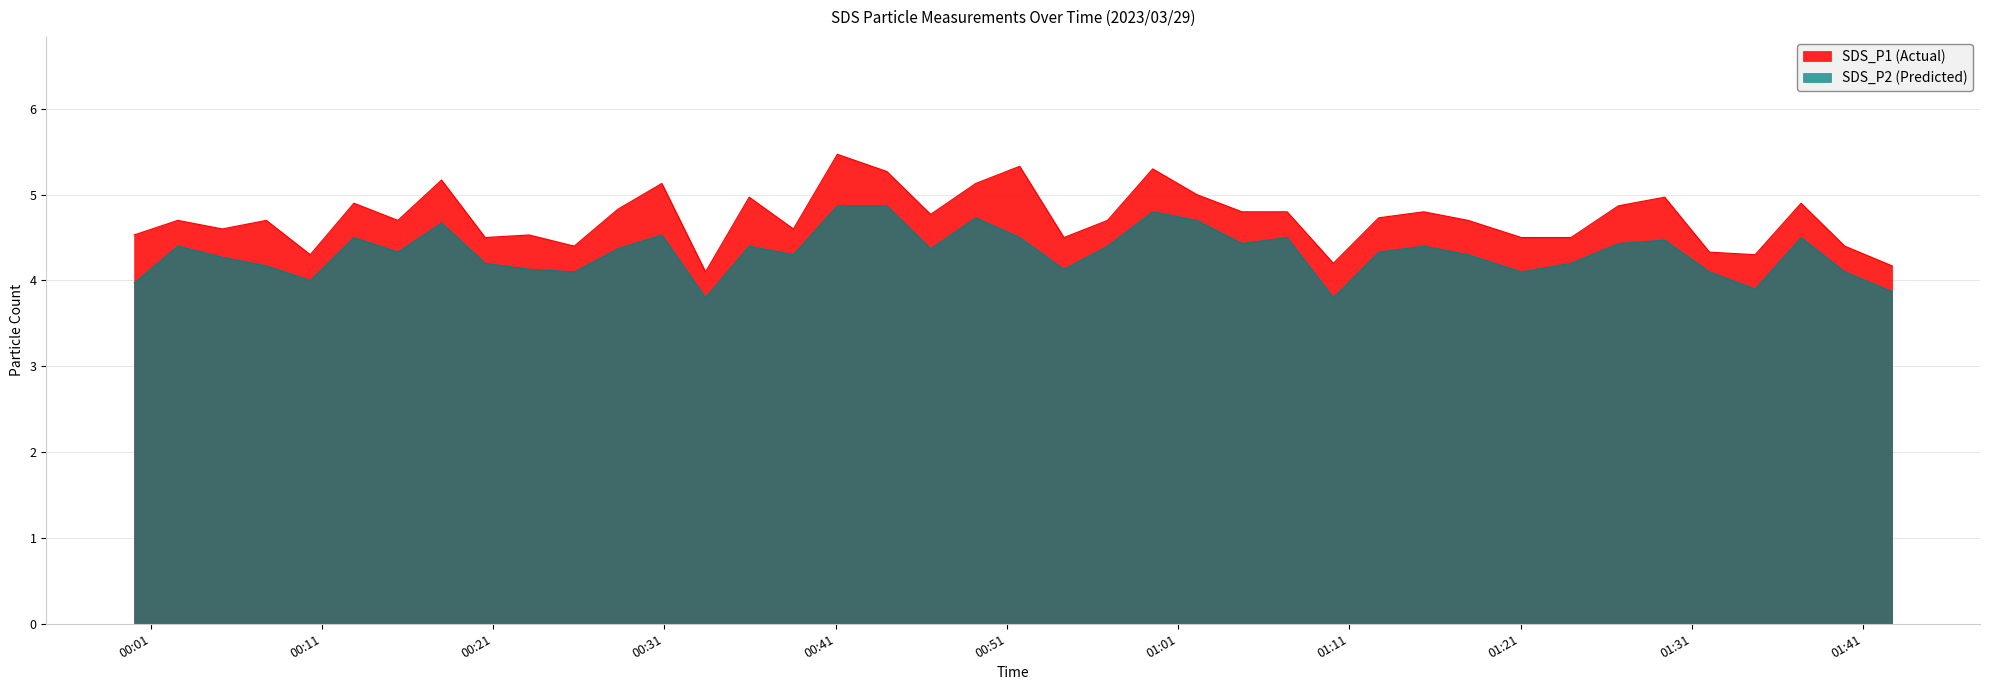

True or false: SDS_P2 and SDS_P1 intersect in this chart.

False